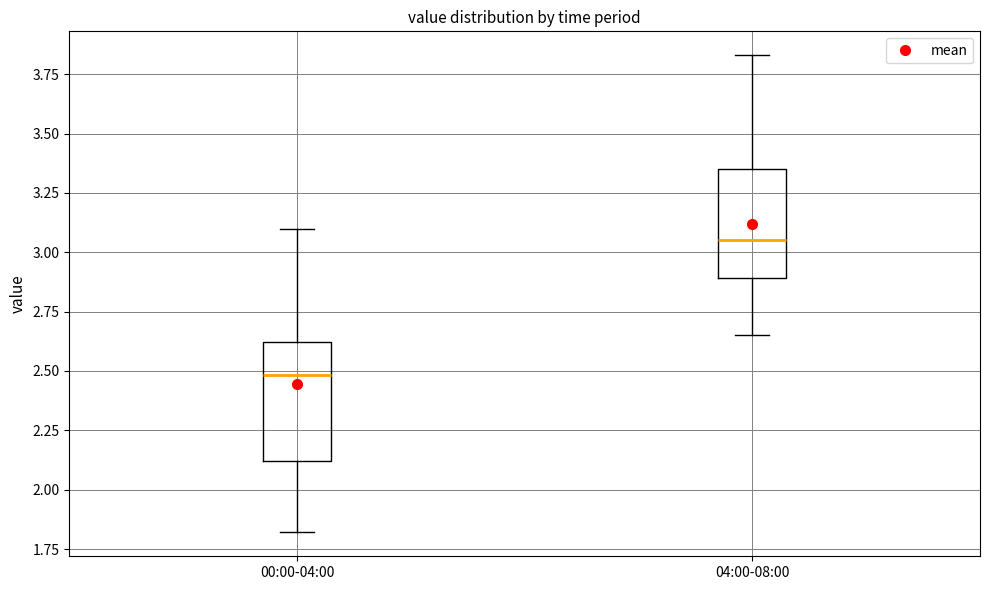

Where is the upper edge of the box for 00:00-04:00 on the y-axis? The values are not printed on the chart, so give them approximately, as read against the axis.

2.60